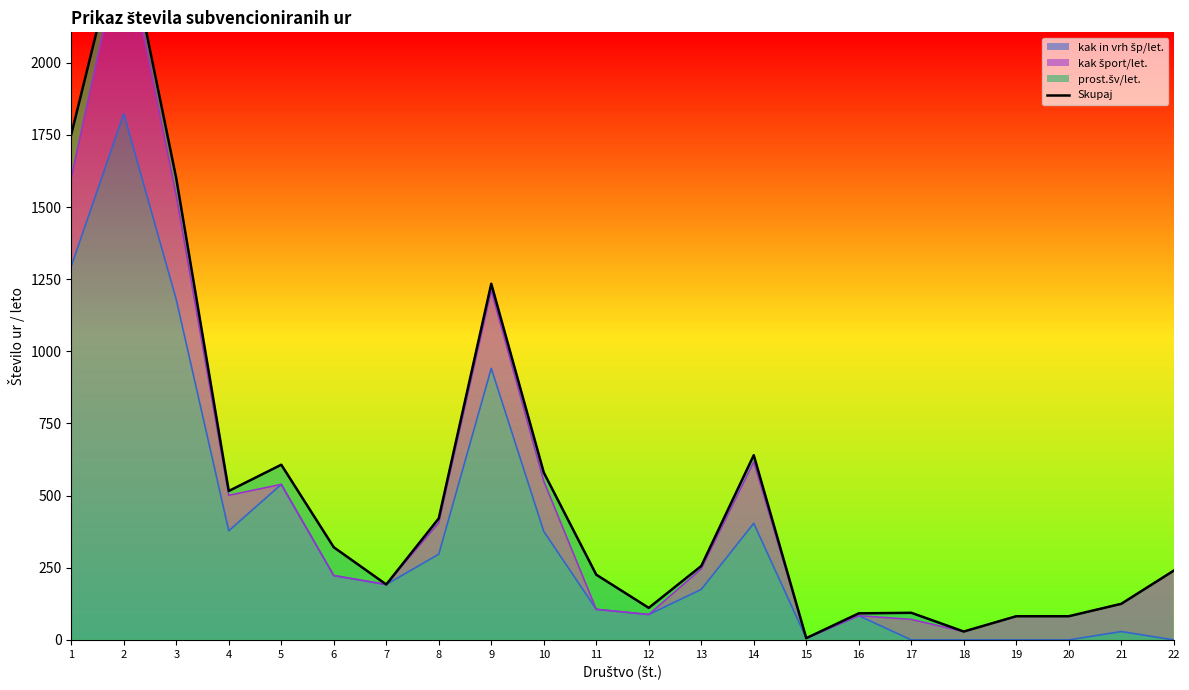

Does the chart have visible grid lines?

No